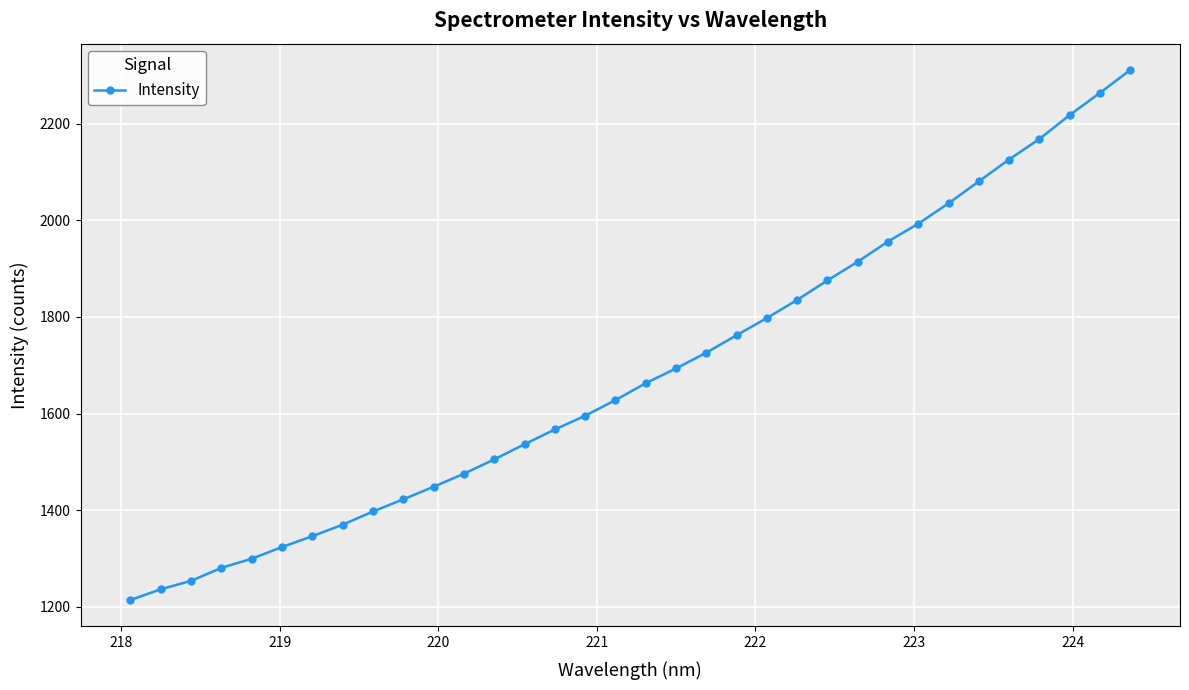

What is the smallest value displayed?

1213.8